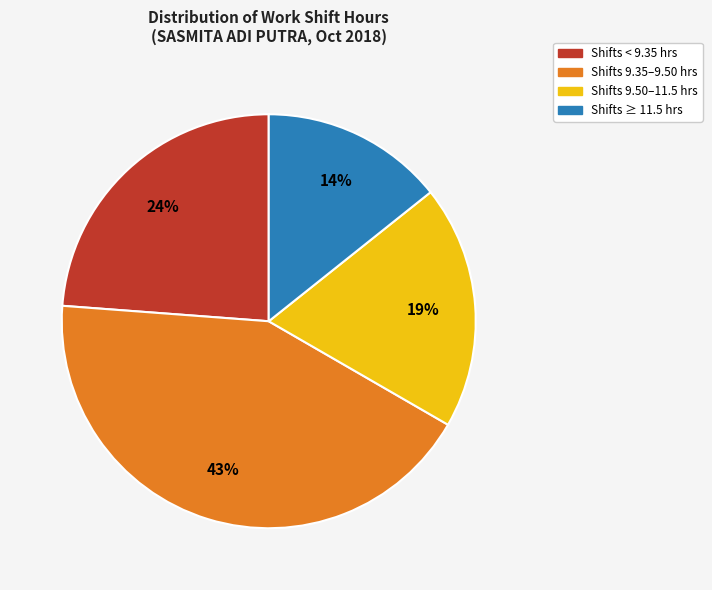

To the nearest percent, what percentage of the pie is Shifts ≥ 11.5 hrs?

14%